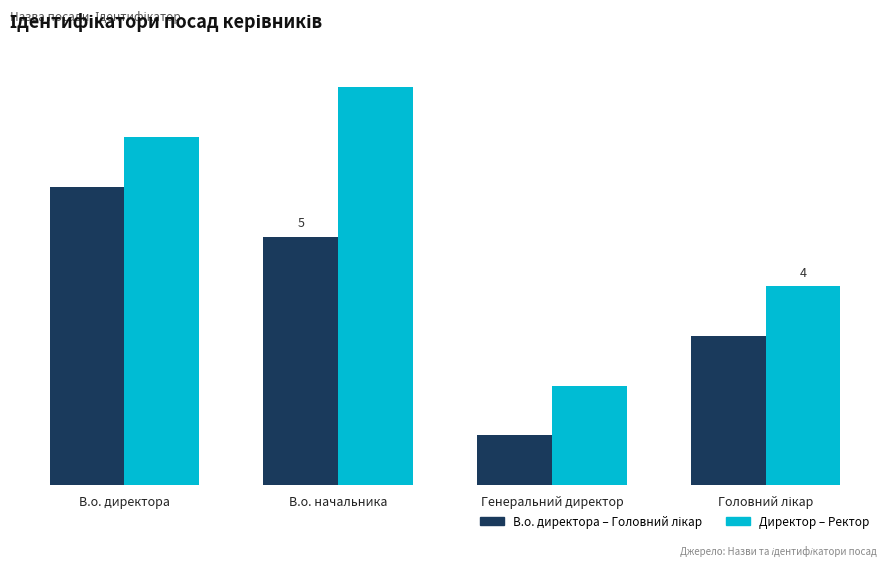

What is the sum of the Директор – Ректор values at В.о. директора and Генеральний директор?

9